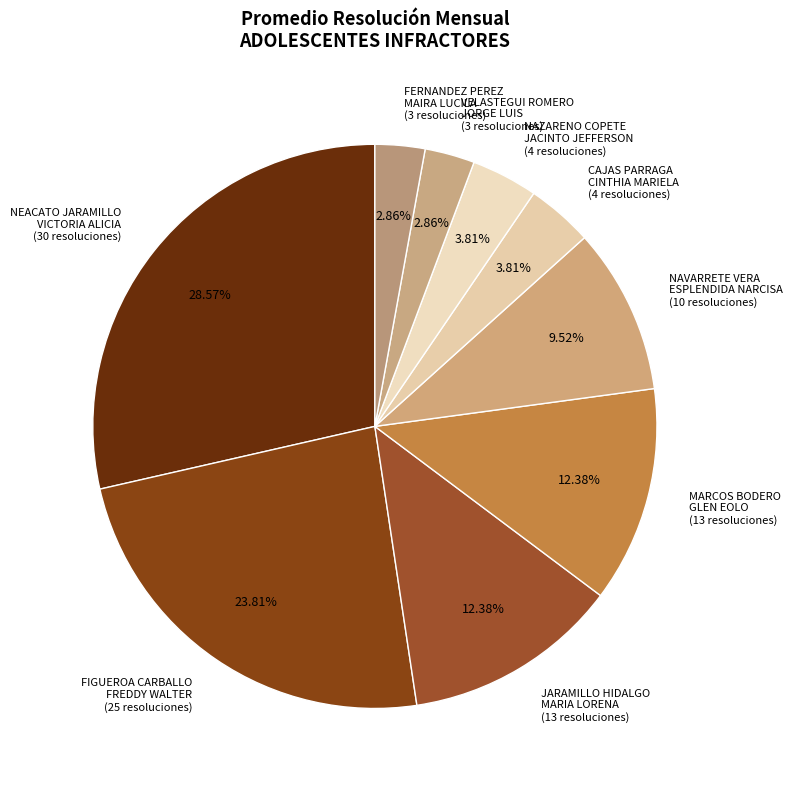

Is there a majority slice in this chart?

No